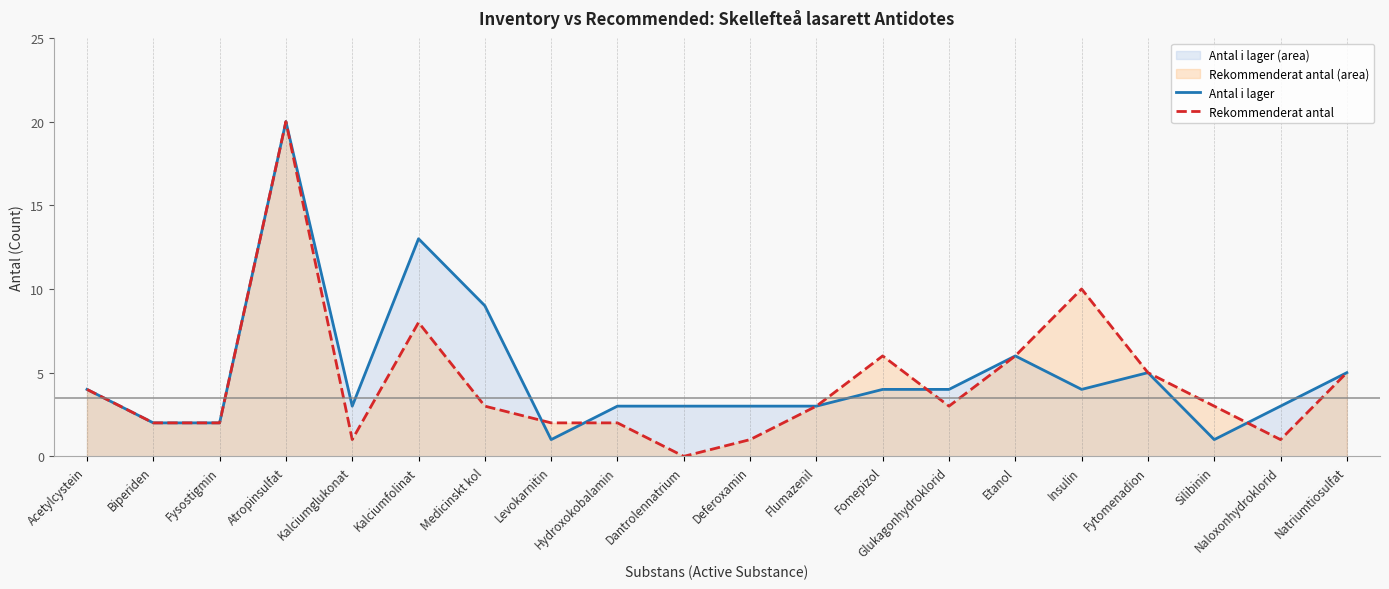

Which series has the largest total across all categories?

Antal i lager